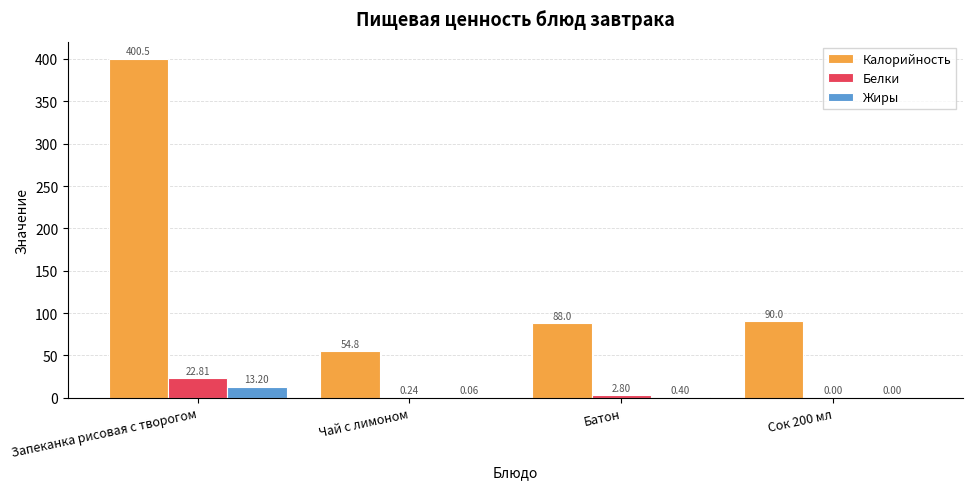

What is the sum of the Калорийность values at Сок 200 мл and Чай с лимоном?

144.8